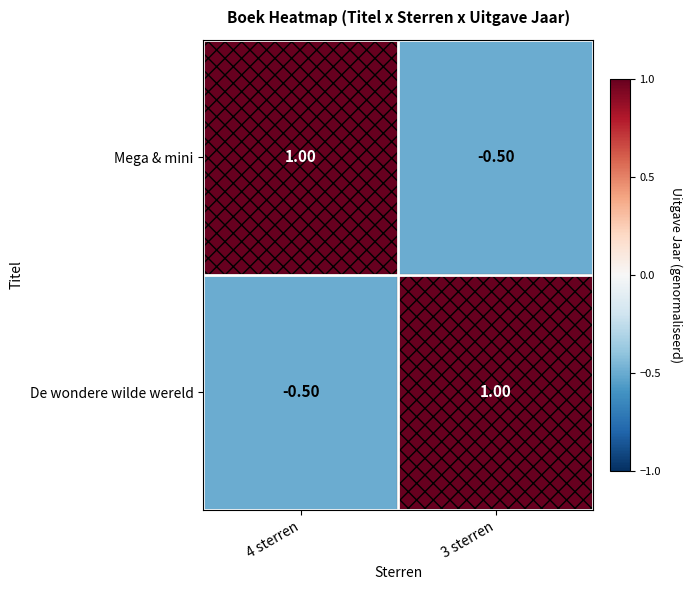

What is the spread (max minus min) of values at 3 sterren?

1.5